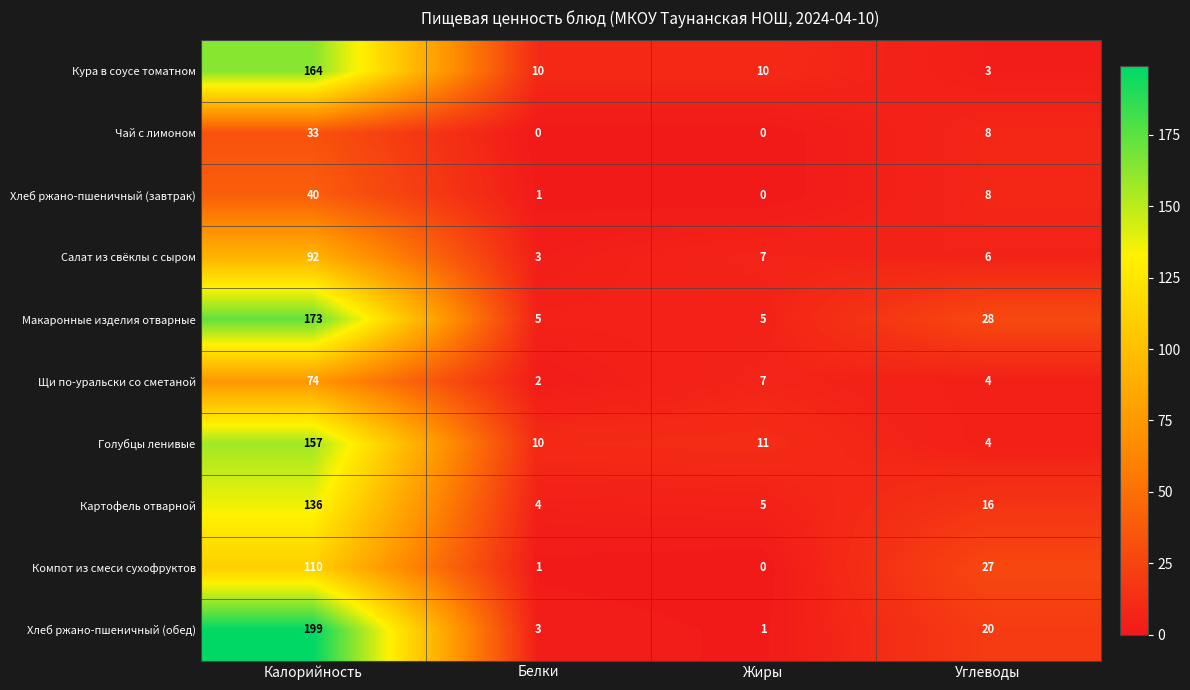

What is the total value across all series at Углеводы?

124